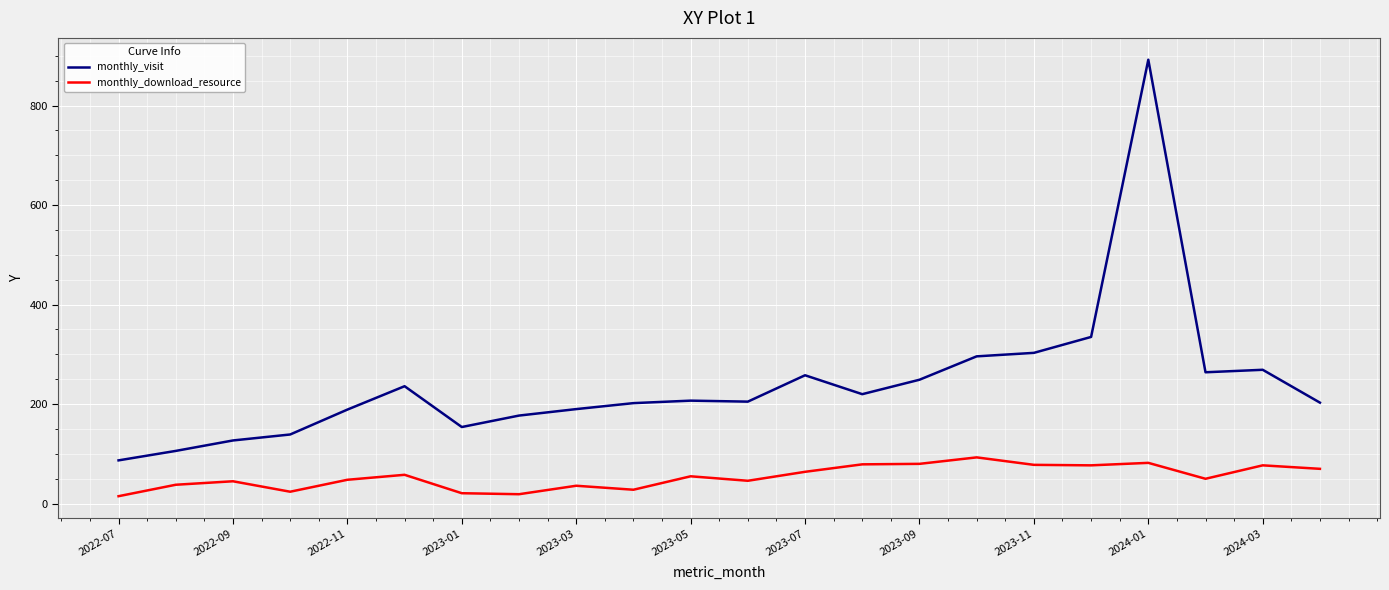

What is the highest value of the monthly_download_resource series?

93